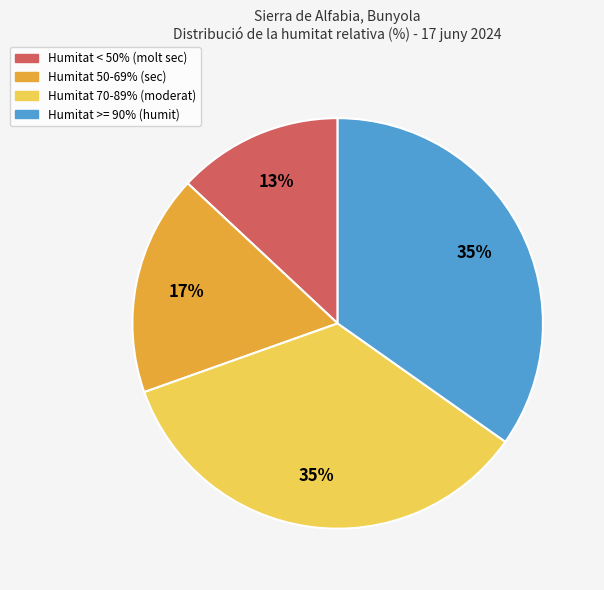

To the nearest percent, what is the difference between the largest and smallest slice percentages?

22%